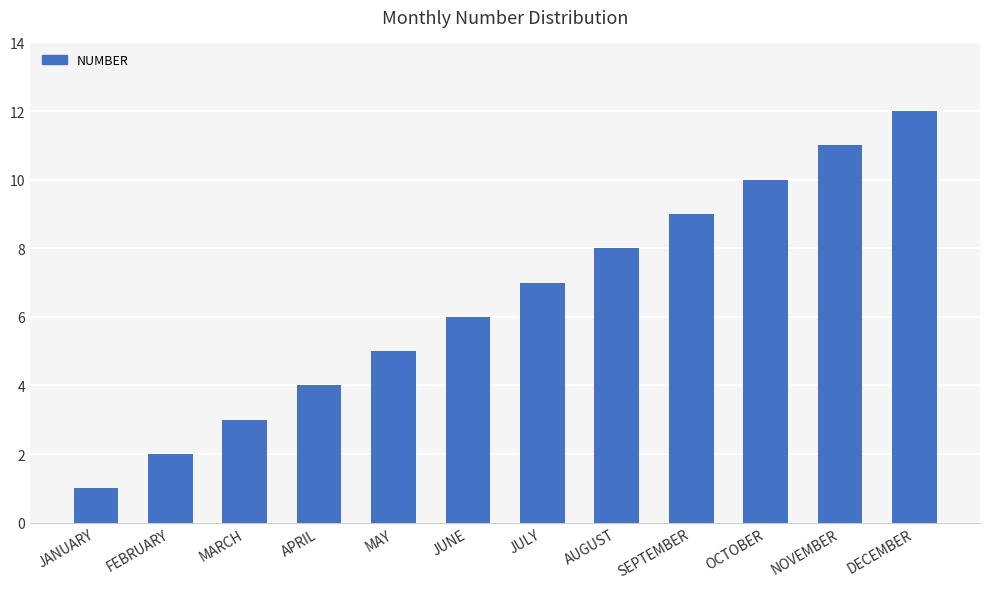

Does the chart contain any negative values?

No